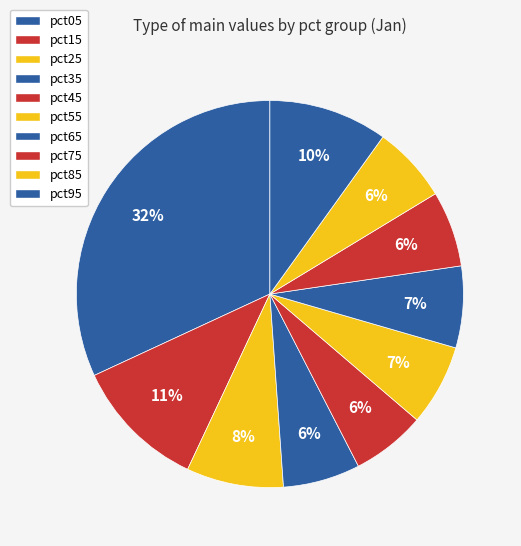

Count the number of slices in the pie.

10